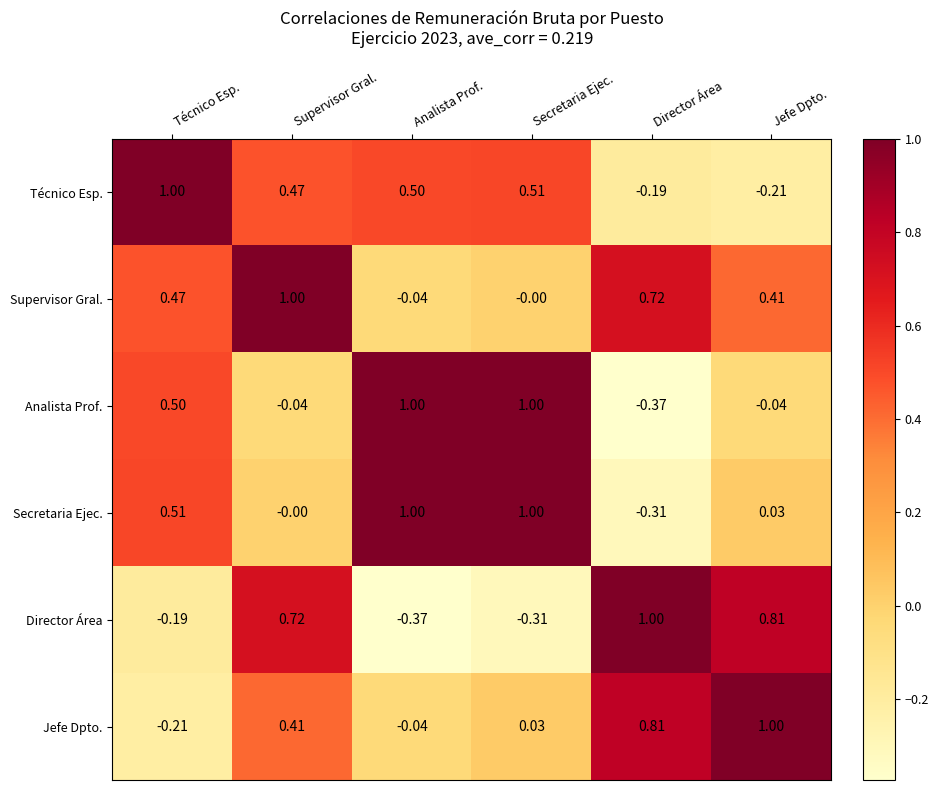

At which label does Técnico Esp. reach its peak?

Técnico Esp.